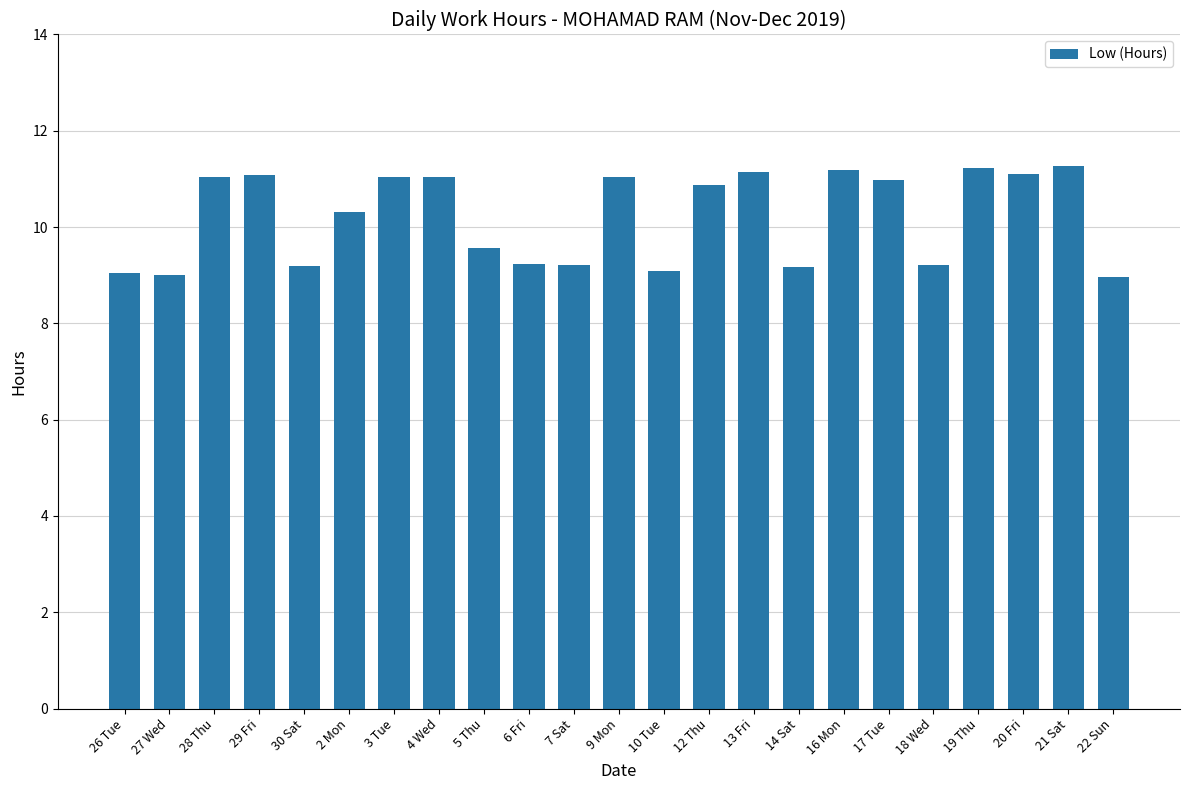

Which has a higher value, 2 Mon or 5 Thu?

2 Mon